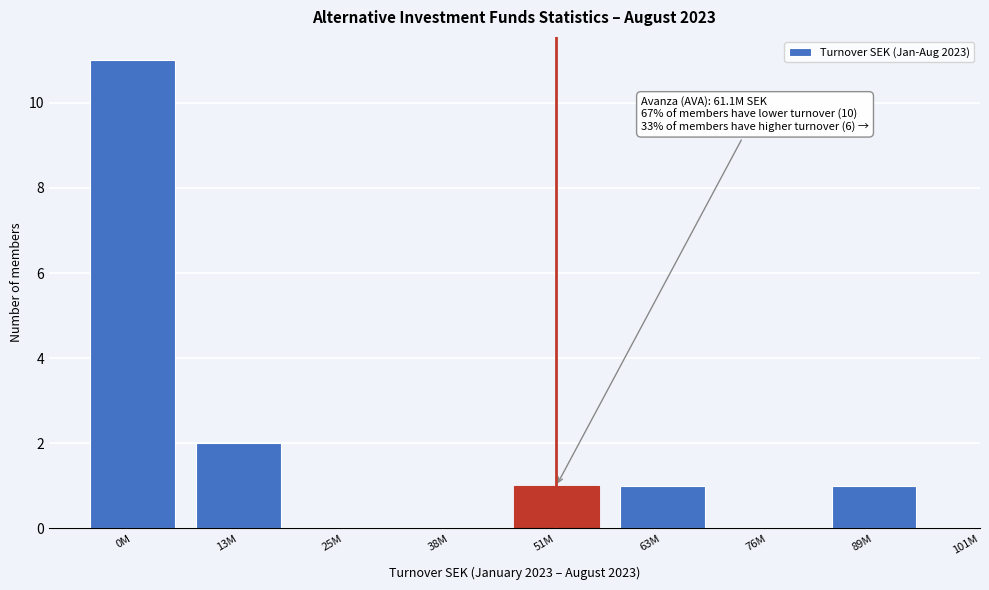

Reading right to left, list all the values displayed in this chart.

89M=1	76M=0	63M=1	51M=1	38M=0	25M=0	13M=2	0M=11